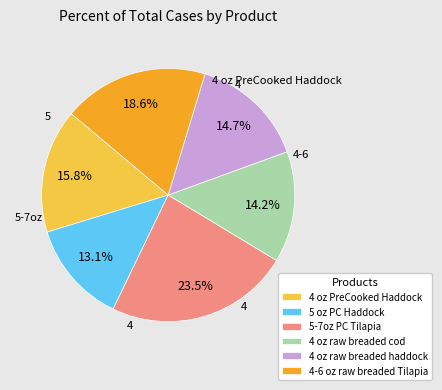

Does 5-7oz PC Tilapia represent more than half of the total?

No